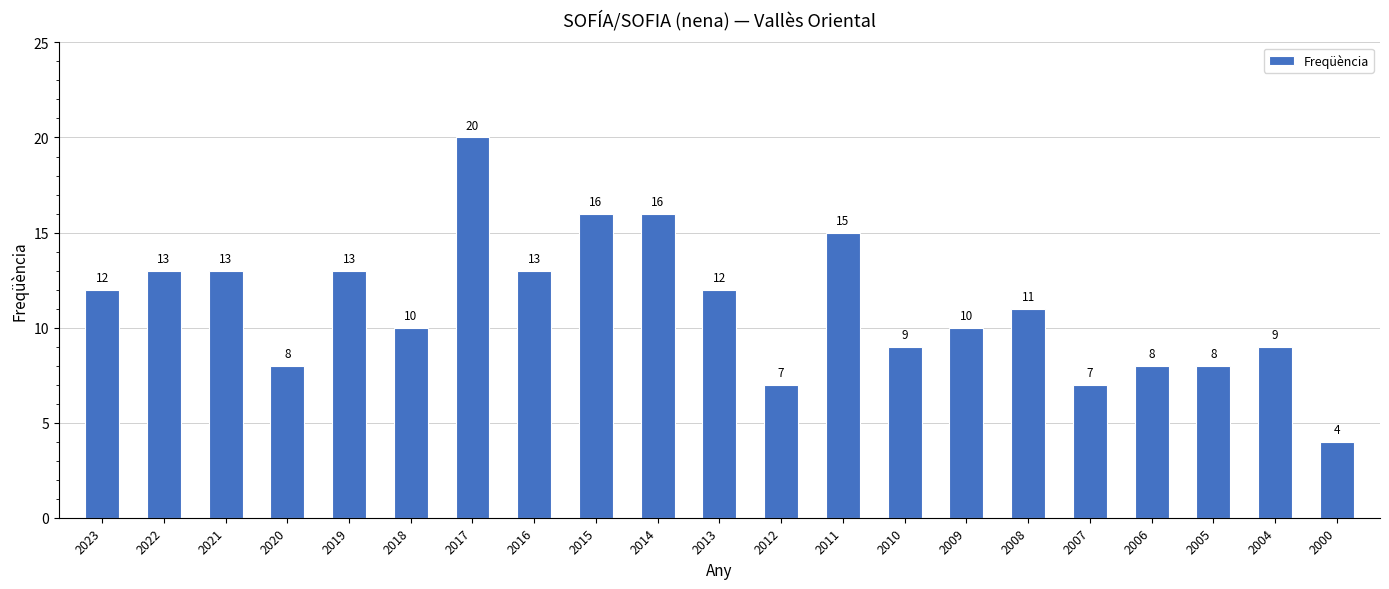

True or false: the data shows 8 at 2005.

True